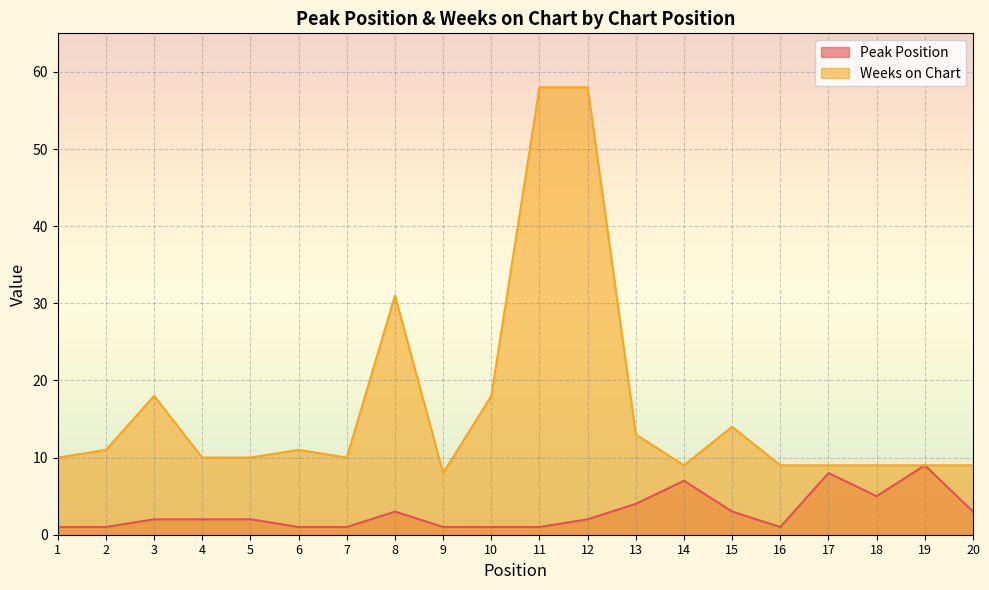

What is the difference between the maximum and minimum values in the Weeks on Chart series?

50